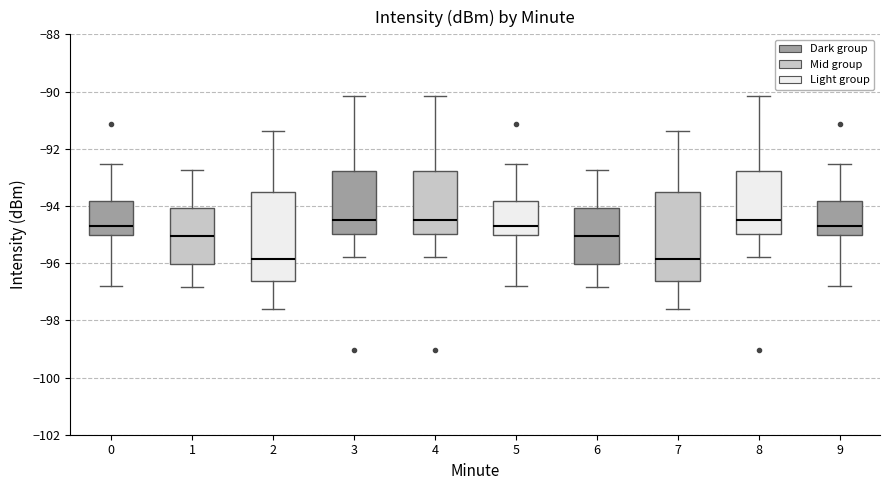

Reading left to right, transcribe this box plot: for each box, give where its median line is, the range the box spans, and where its two whiskers end, as read against the y-axis. The values are not printed on the chart, so give them approximately, as read against the axis.

0: median -94.6, box -95.0 to -93.8, whiskers -96.8 to -92.6
1: median -95.0, box -96.0 to -94.0, whiskers -96.8 to -92.8
2: median -95.8, box -96.6 to -93.6, whiskers -97.6 to -91.4
3: median -94.4, box -95.0 to -92.8, whiskers -95.8 to -90.2
4: median -94.4, box -95.0 to -92.8, whiskers -95.8 to -90.2
5: median -94.6, box -95.0 to -93.8, whiskers -96.8 to -92.6
6: median -95.0, box -96.0 to -94.0, whiskers -96.8 to -92.8
7: median -95.8, box -96.6 to -93.6, whiskers -97.6 to -91.4
8: median -94.4, box -95.0 to -92.8, whiskers -95.8 to -90.2
9: median -94.6, box -95.0 to -93.8, whiskers -96.8 to -92.6